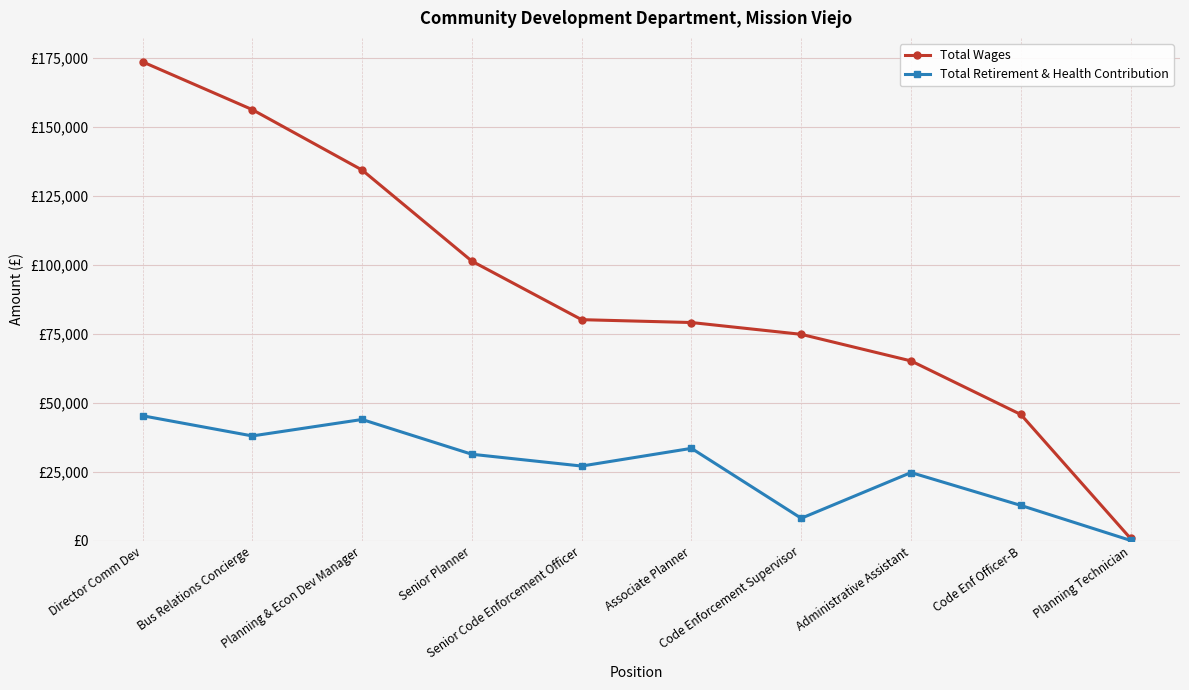

Does the chart have visible grid lines?

Yes